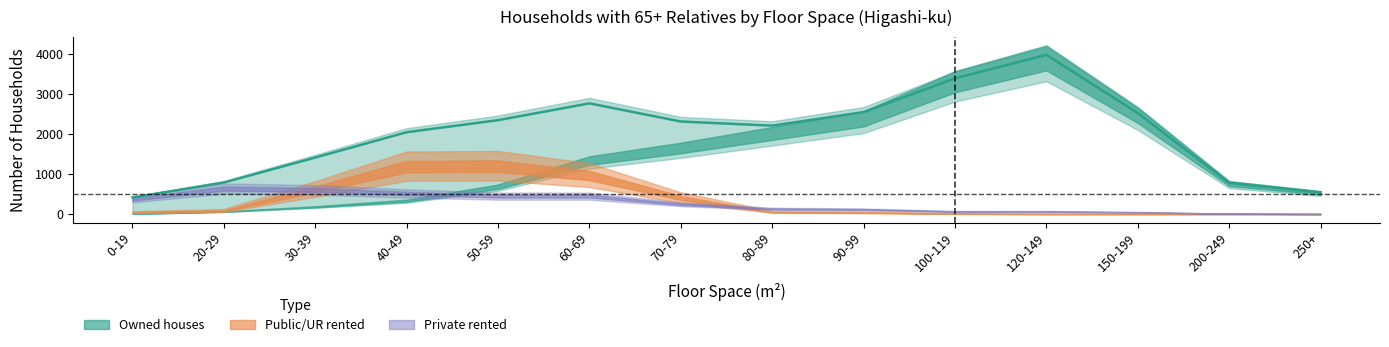

What is the label of the 8th point from the right?

70-79